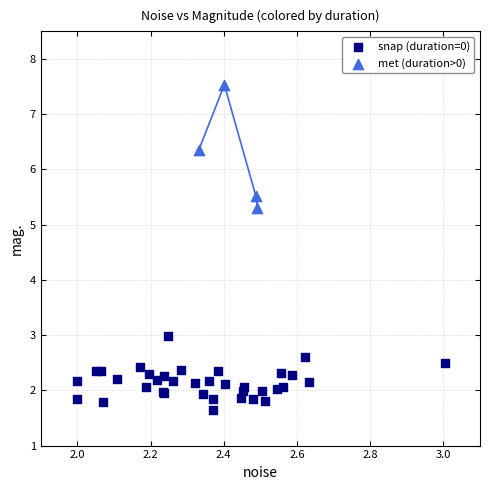

Which series reaches the minimum Y coordinate?

snap (duration=0)